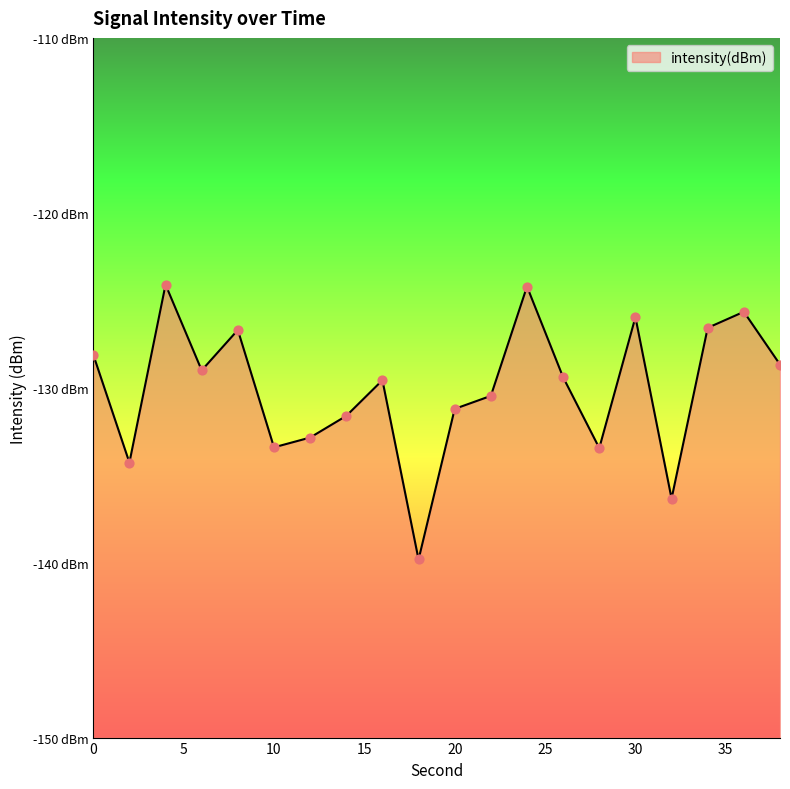

What is the change in value from 16 to 20?

-1.6